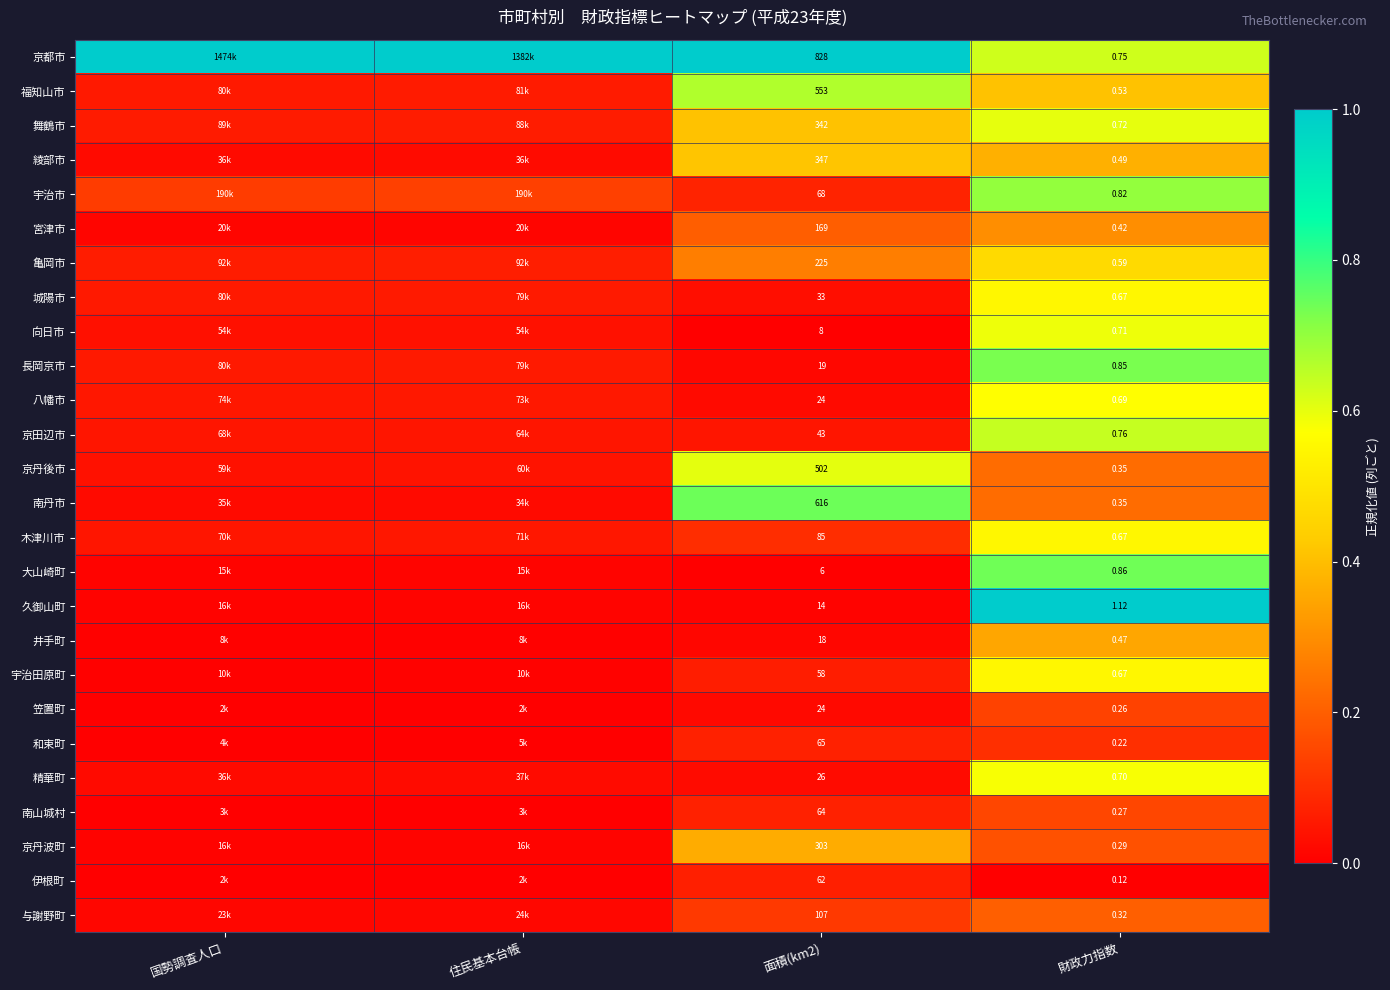

List the series in order of their peak value, highest first.

京都市, 久御山町, 南丹市, 大山崎町, 長岡京市, 宇治市, 福知山市, 京田辺市, 京丹後市, 舞鶴市, 向日市, 精華町, 八幡市, 城陽市, 木津川市, 宇治田原町, 亀岡市, 綾部市, 京丹波町, 井手町, 宮津市, 与謝野町, 南山城村, 笠置町, 和束町, 伊根町